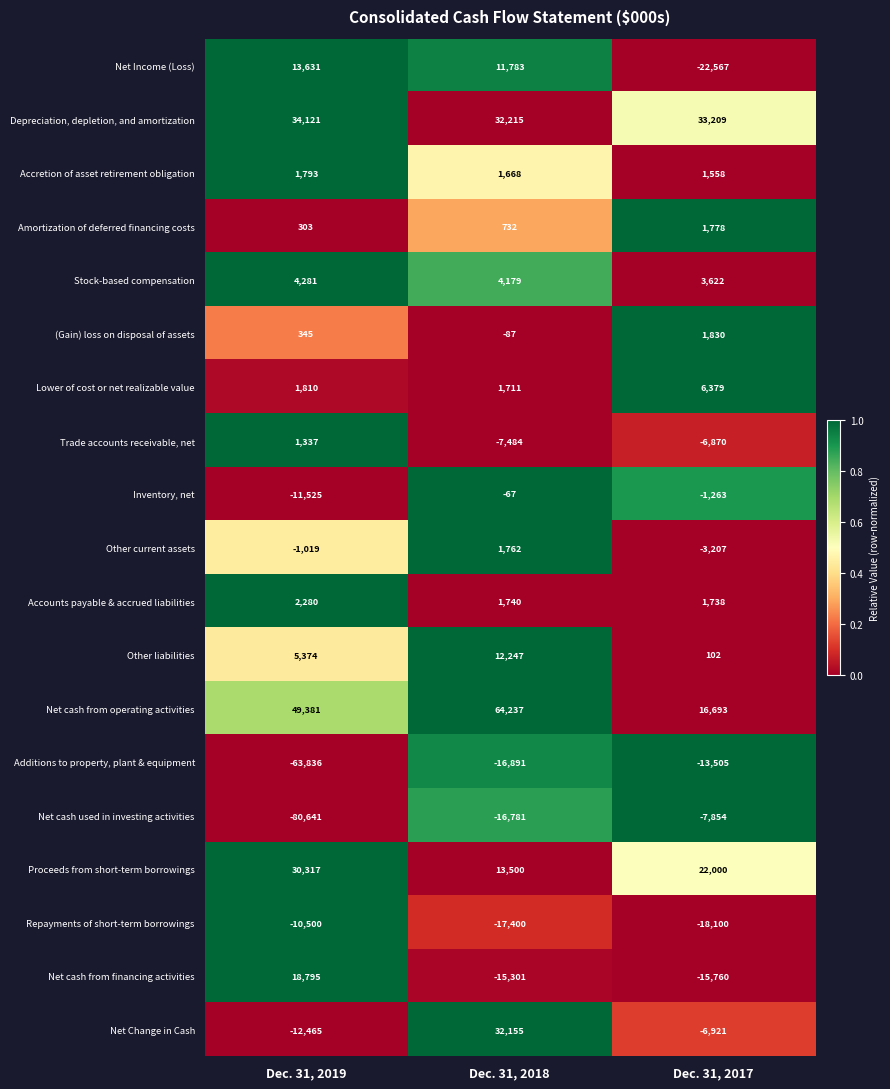

At how many categories does at least one series exceed 0?

3